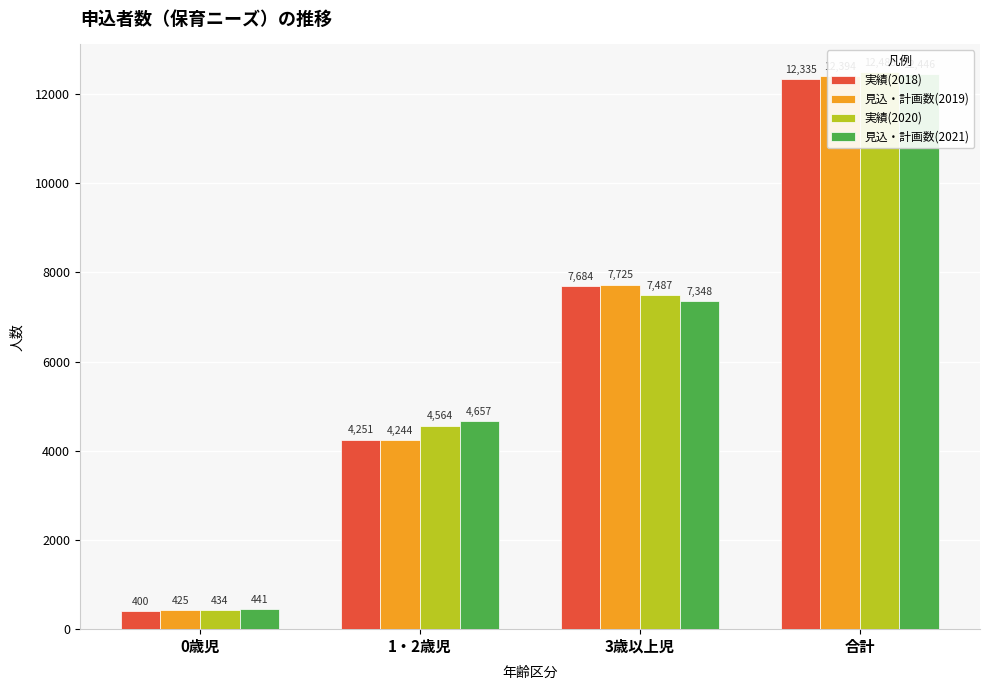

At which label does 見込・計画数(2021) reach its peak?

合計